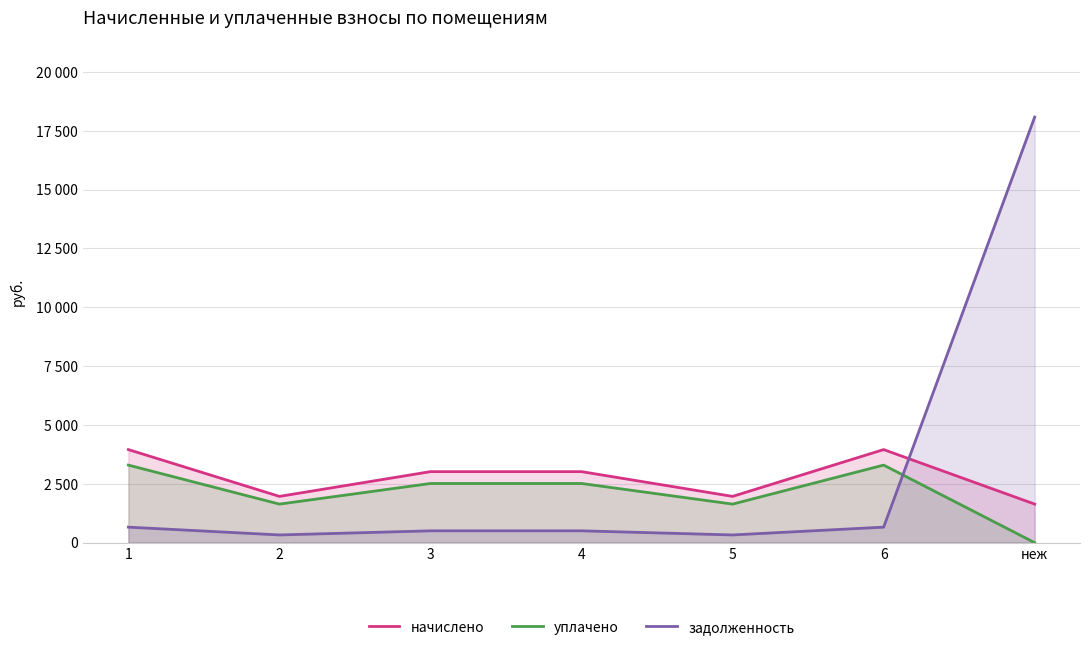

Read the задолженность value at неж.

18084.2